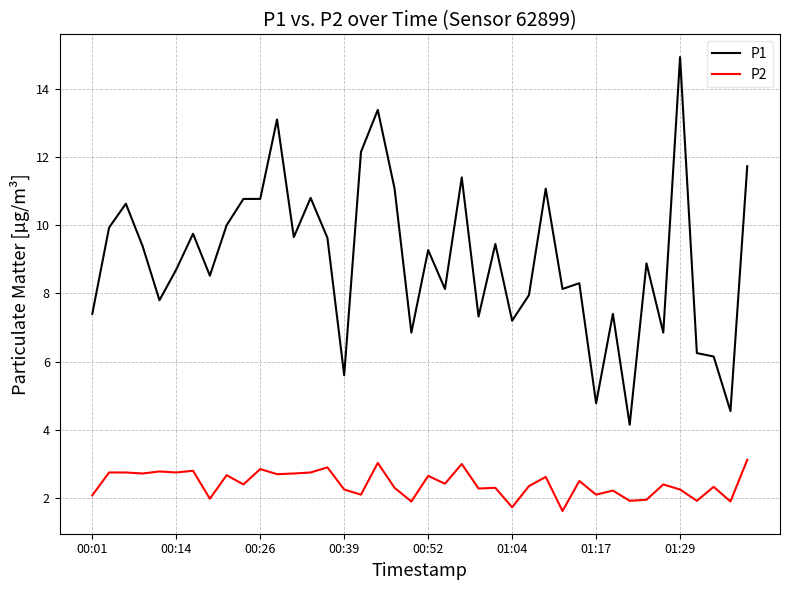

What is the smallest value displayed?

1.6